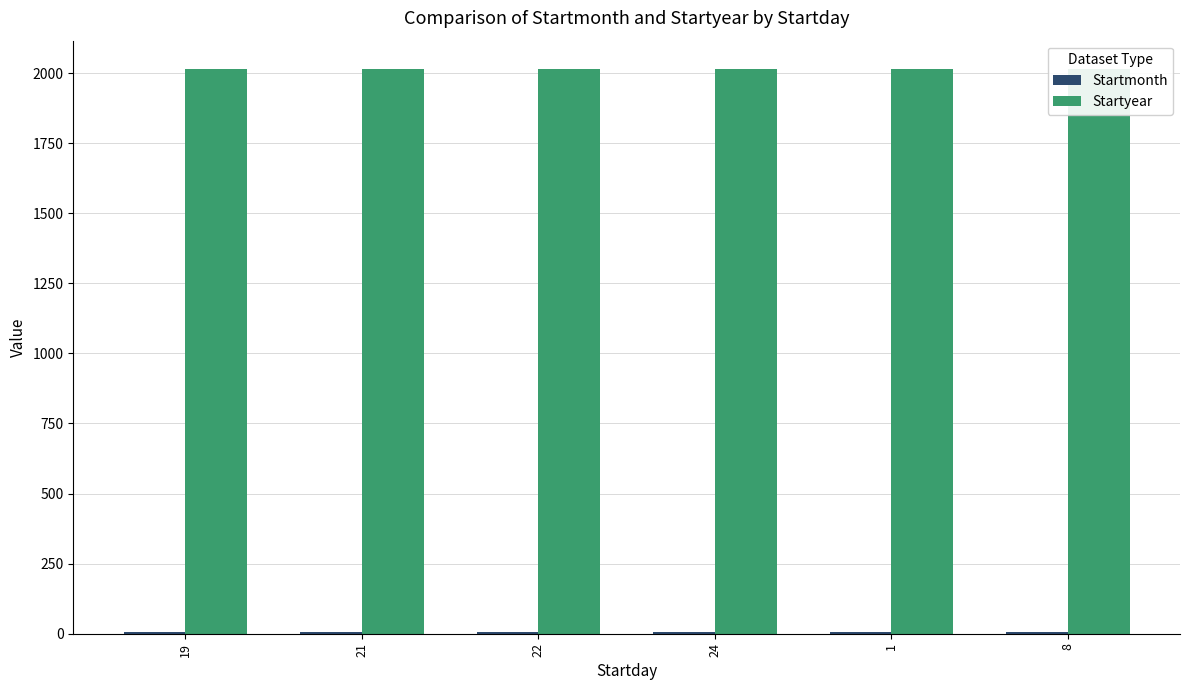

What is the value of the Startmonth bar at the 2nd from the left?

5